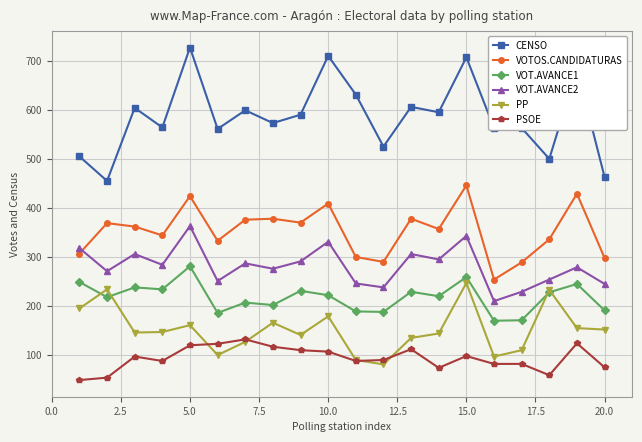

Which series has the largest total across all categories?

CENSO